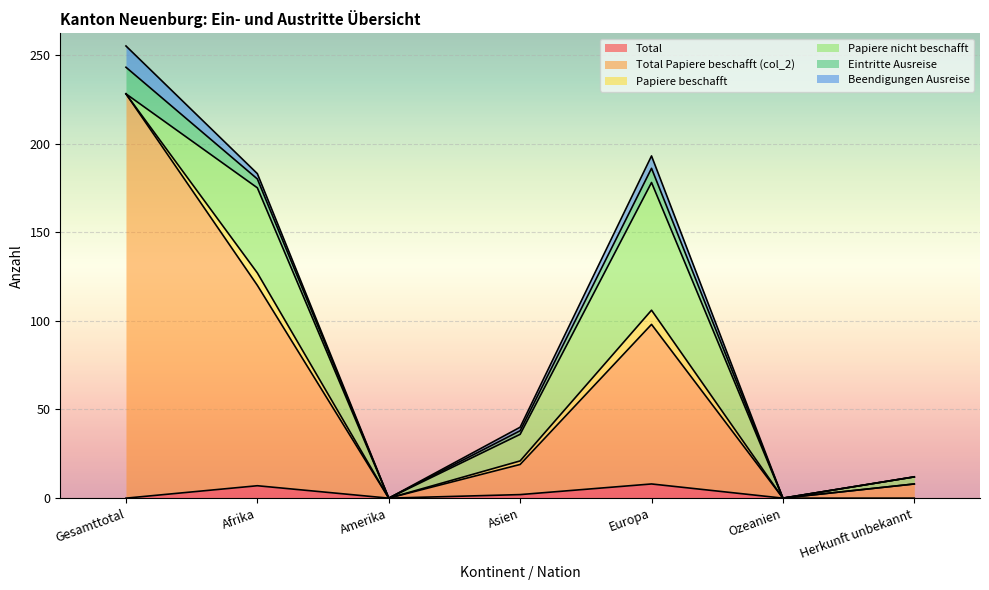

At which category does Total reach its first local valley?

Amerika